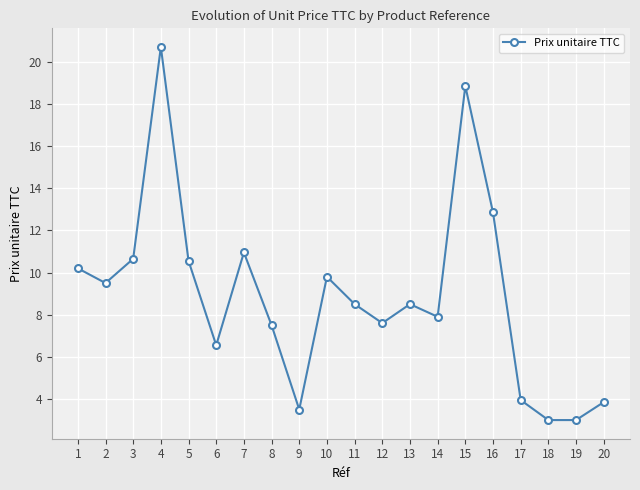

True or false: the data shows 9.8 at 10.

True